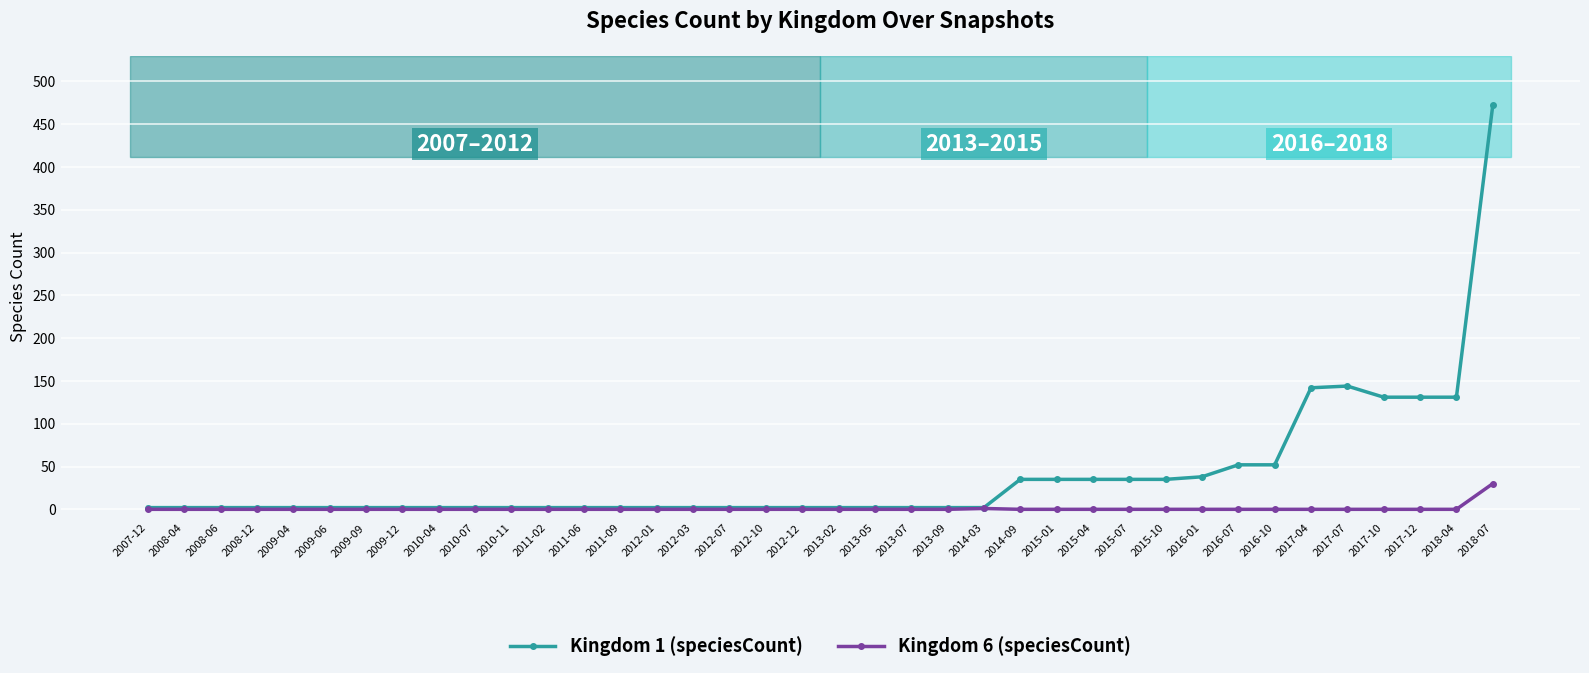

Where is Kingdom 6 (speciesCount) nearest to the value 15?

2014-03